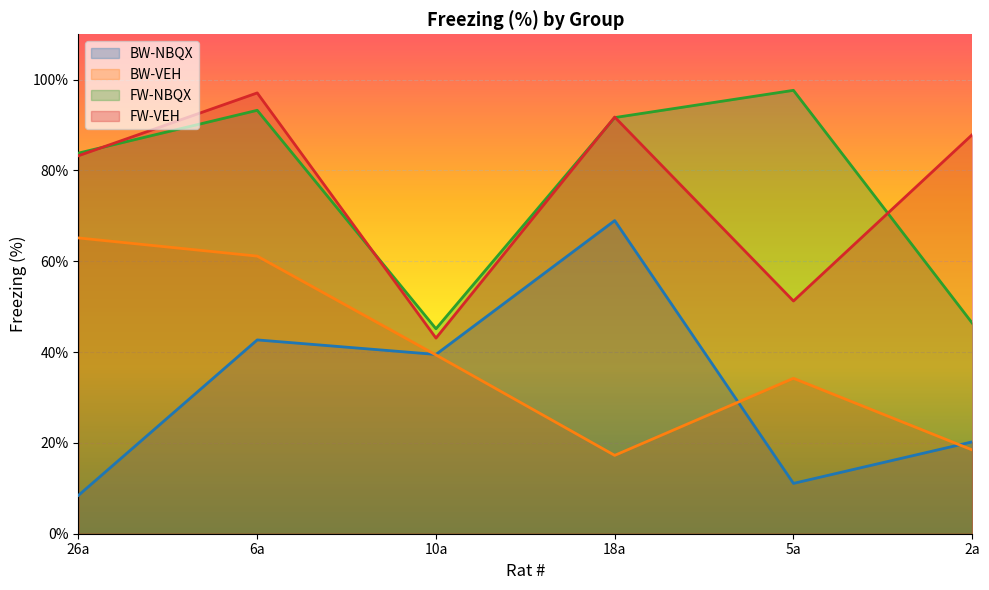

What is the label of the 1st point from the right?

2a